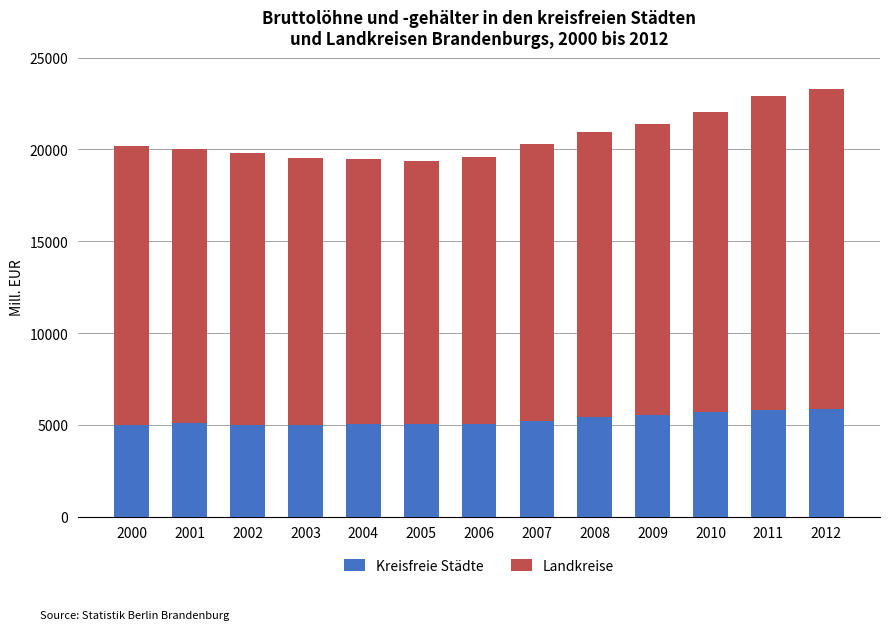

True or false: Kreisfreie Städte has a value of 5686.5 at 2010.

True